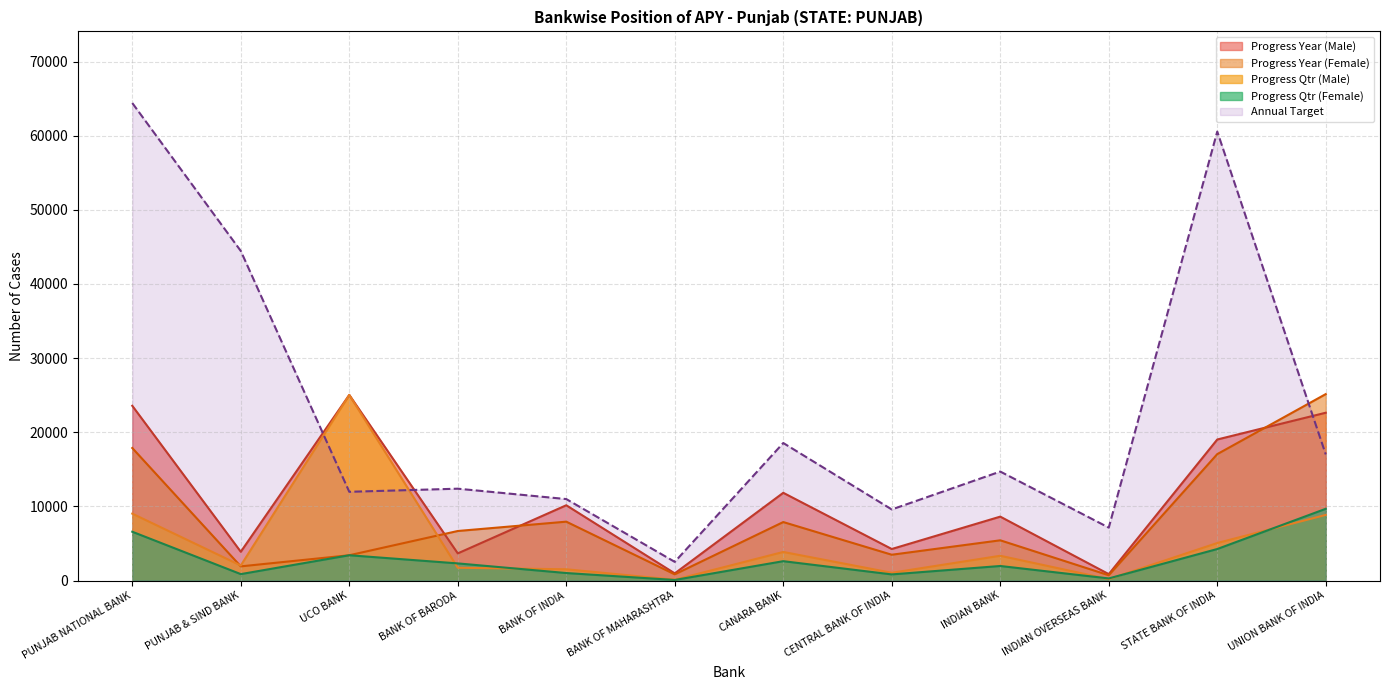

How many interior local valleys does the Progress_Year_Female series have?

4